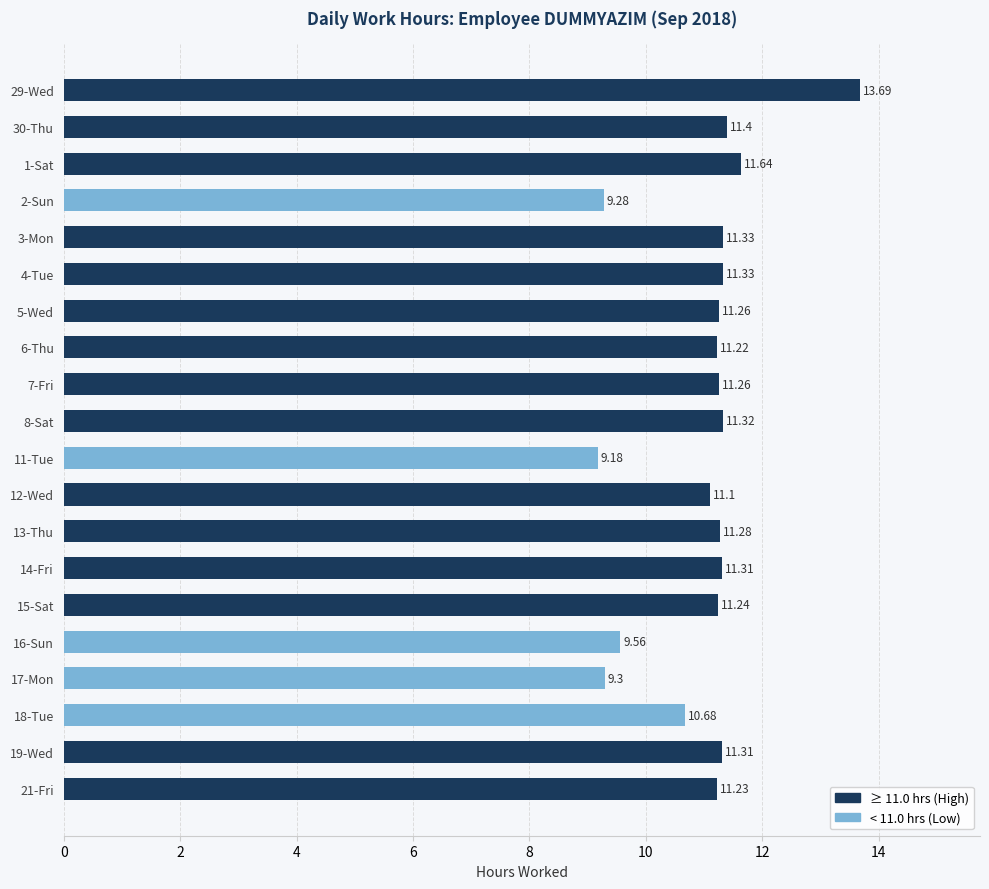

What is the ratio of the value at 7-Fri to the value at 11-Tue?

1.2